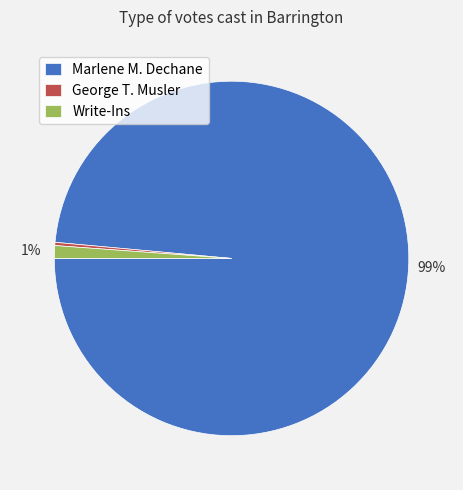

Rank the categories by value from lowest to highest.

George T. Musler, Write-Ins, Marlene M. Dechane